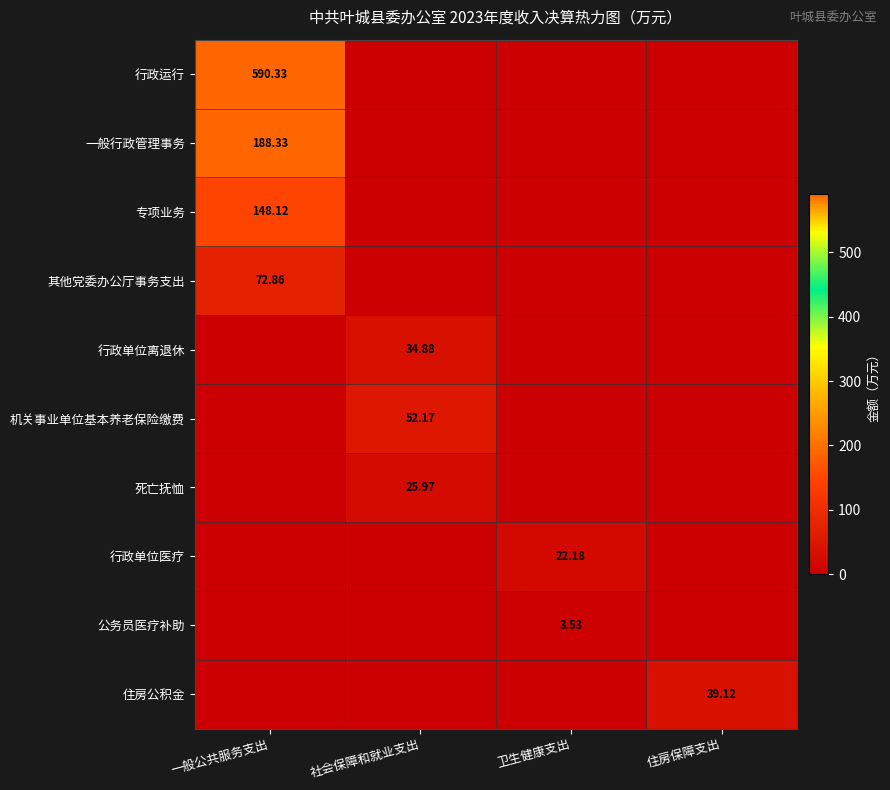

Rank the series at 社会保障和就业支出 from highest to lowest value.

机关事业单位基本养老保险缴费, 行政单位离退休, 死亡抚恤, 行政运行, 一般行政管理事务, 专项业务, 其他党委办公厅事务支出, 行政单位医疗, 公务员医疗补助, 住房公积金